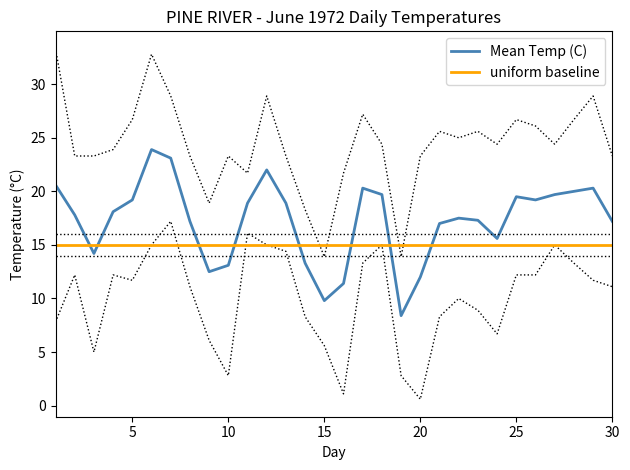

What are all the series names shown in the legend?

Mean Temp (C), uniform baseline